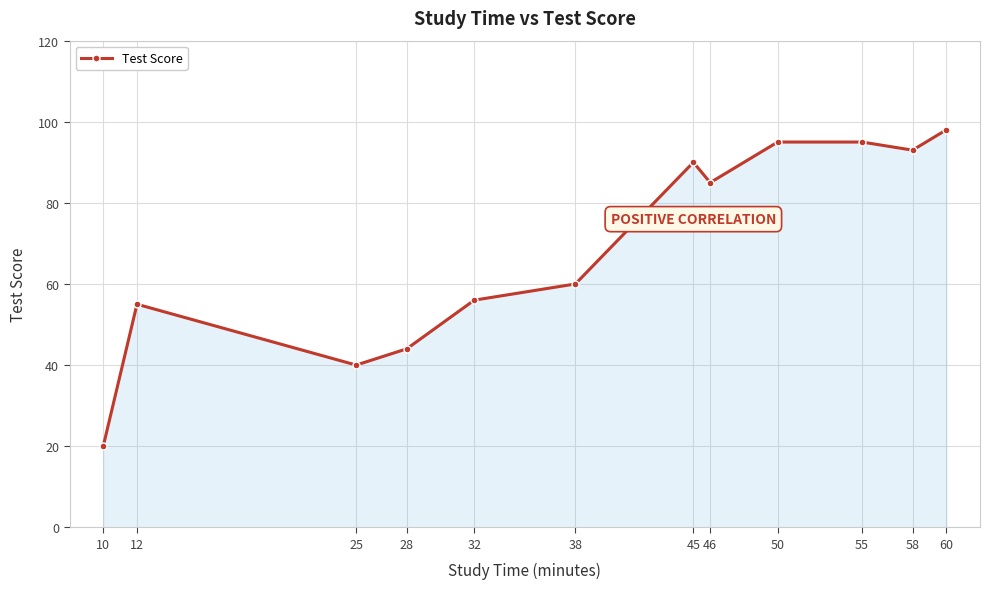

At which category does the data reach its first local peak?

12